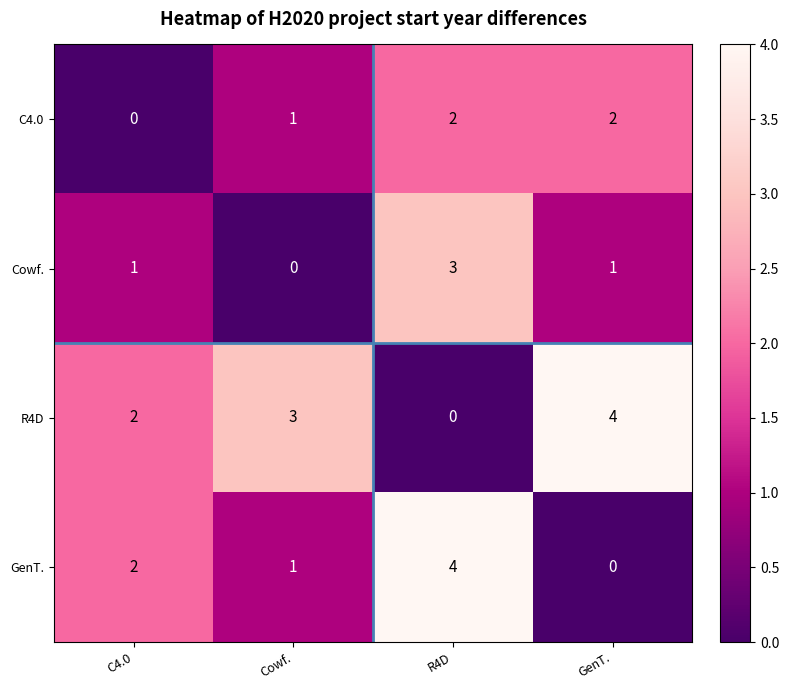

List the labels in order of R4D value, largest first.

GenT., Cowf., C4.0, R4D